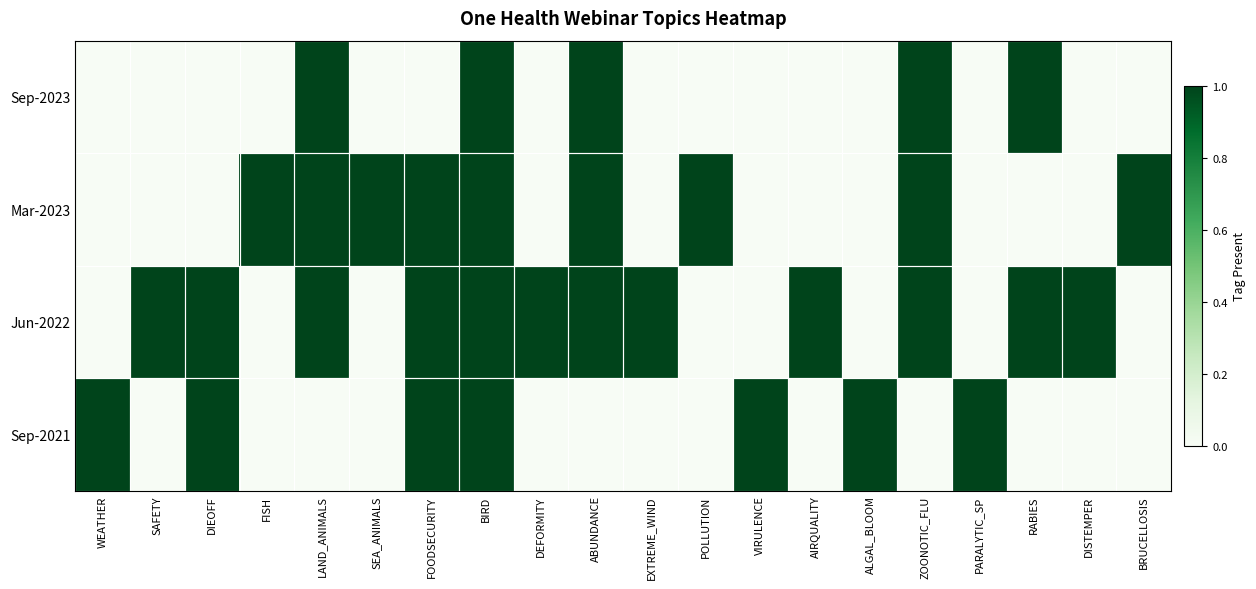

Which series changed the most between VIRULENCE and AIRQUALITY?

Jun-2022